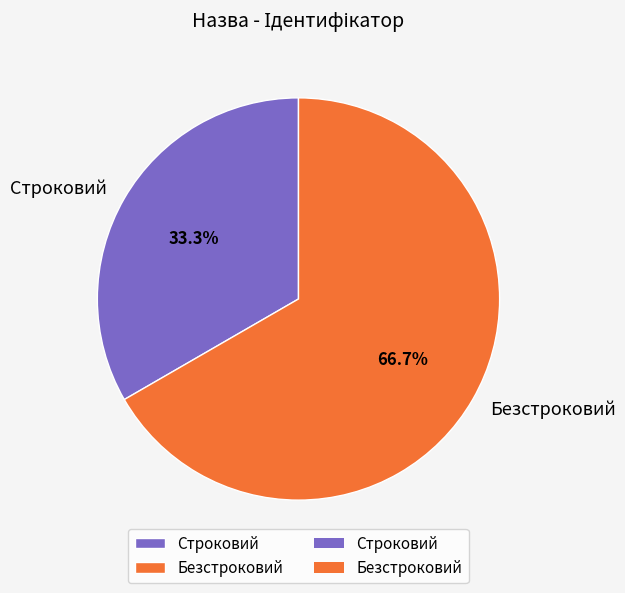

To the nearest percent, what portion does Безстроковий represent?

67%